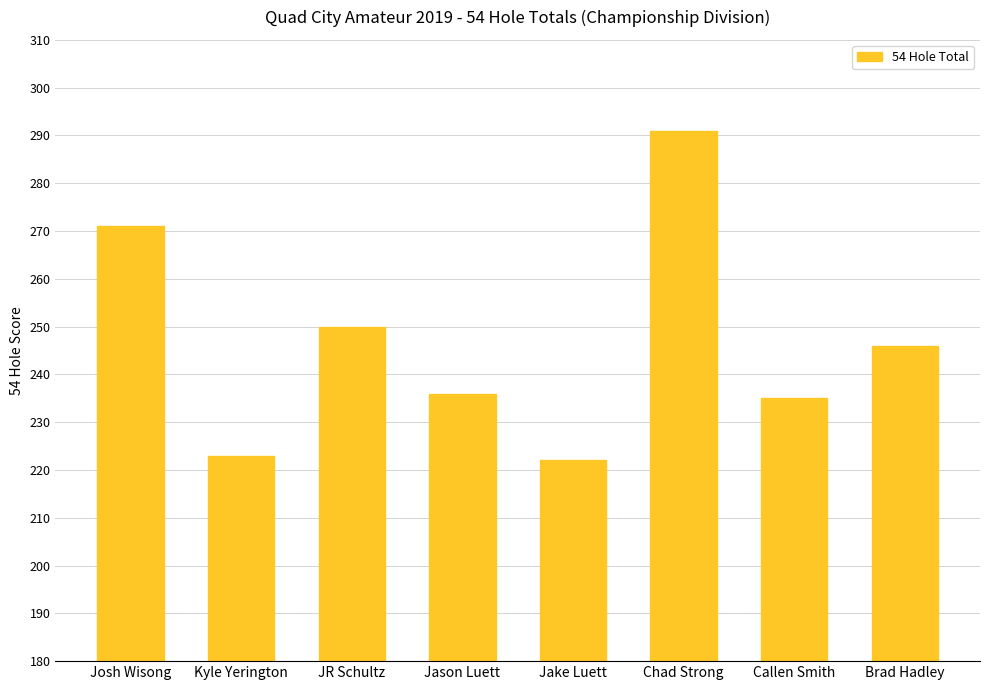

At which label is the value closest to 256?

JR Schultz